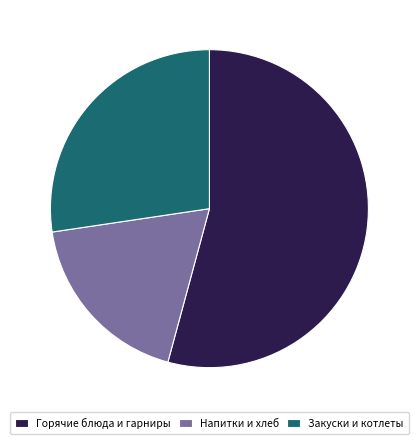

Which category has the biggest portion of the pie?

Горячие блюда и гарниры